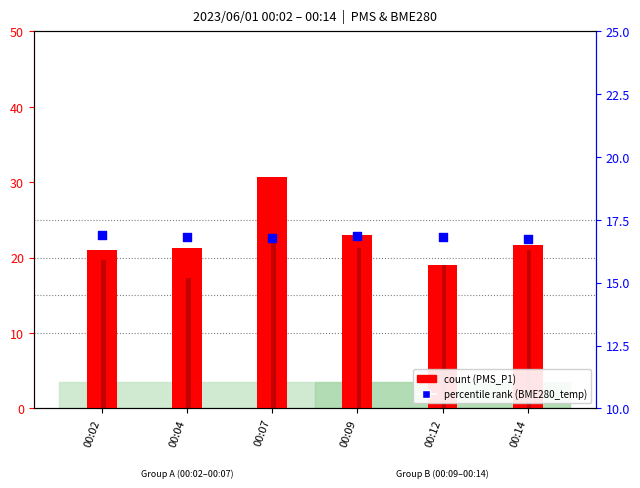

At which category is the sum across all series the highest?

00:07